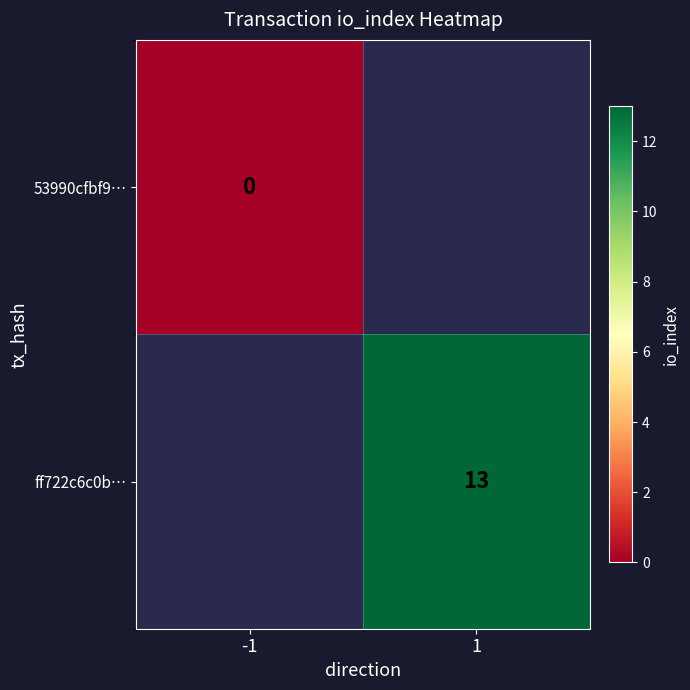

At which category does the chart reach its peak across all series?

1